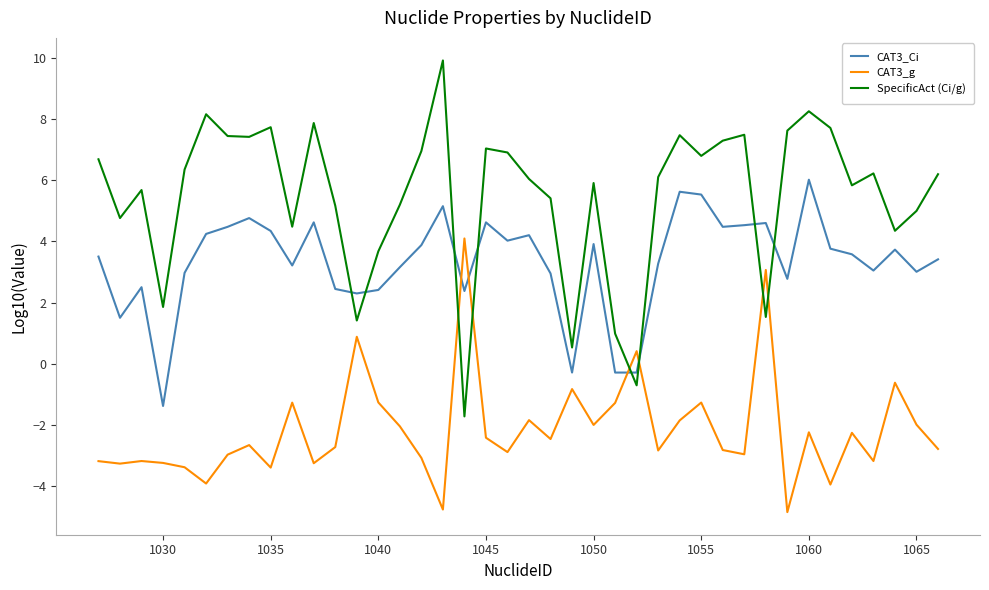

What is the difference between the maximum and minimum values in the CAT3_g series?

8.9